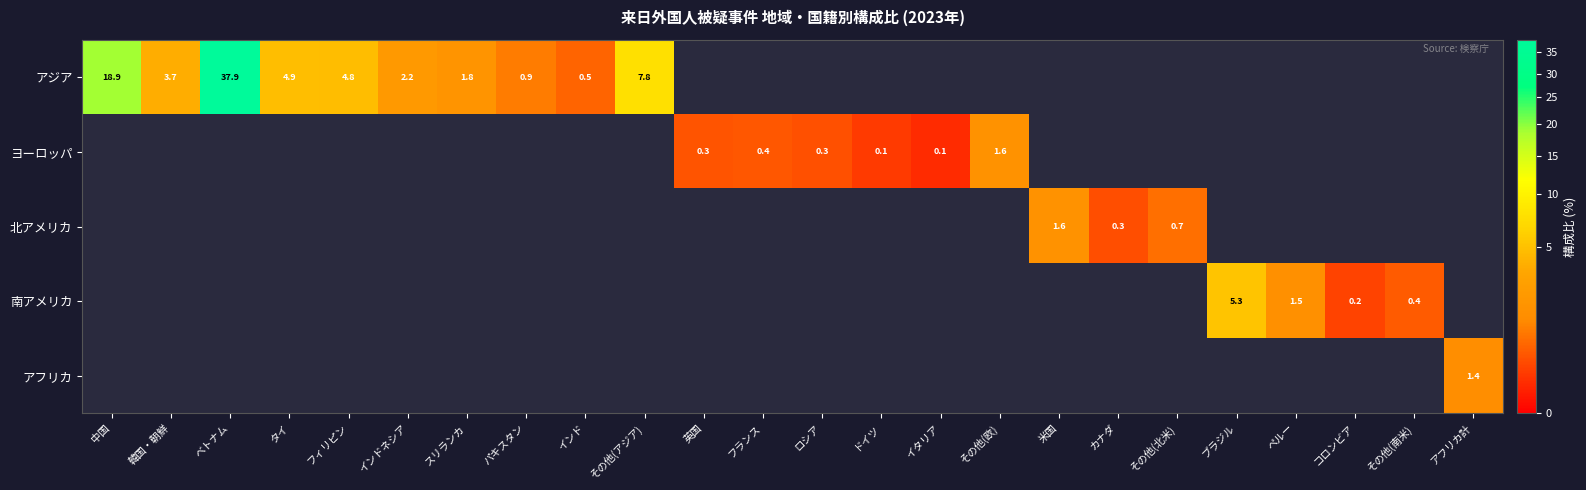

At which category is the sum across all series the highest?

ベトナム